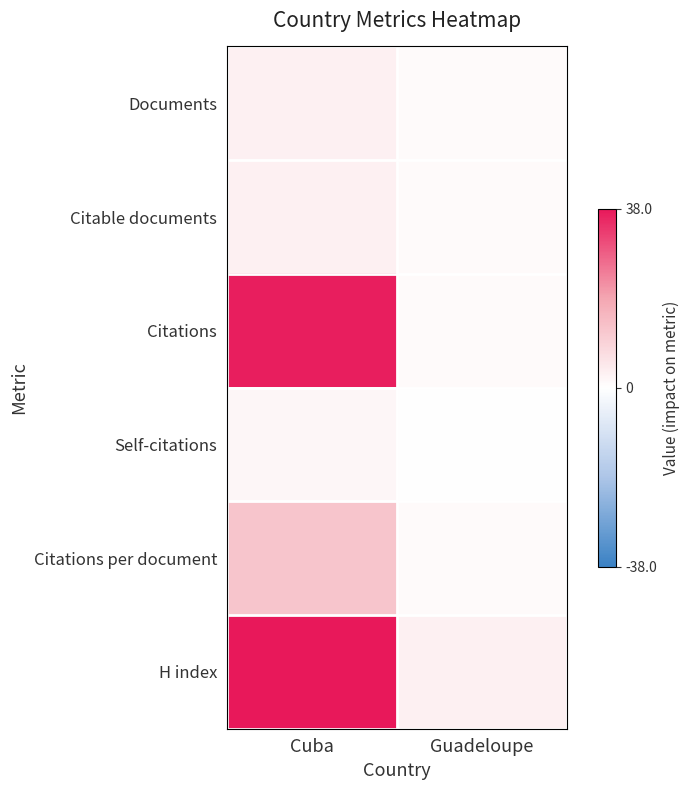

What is the total value across all series at Guadeloupe?

7.0